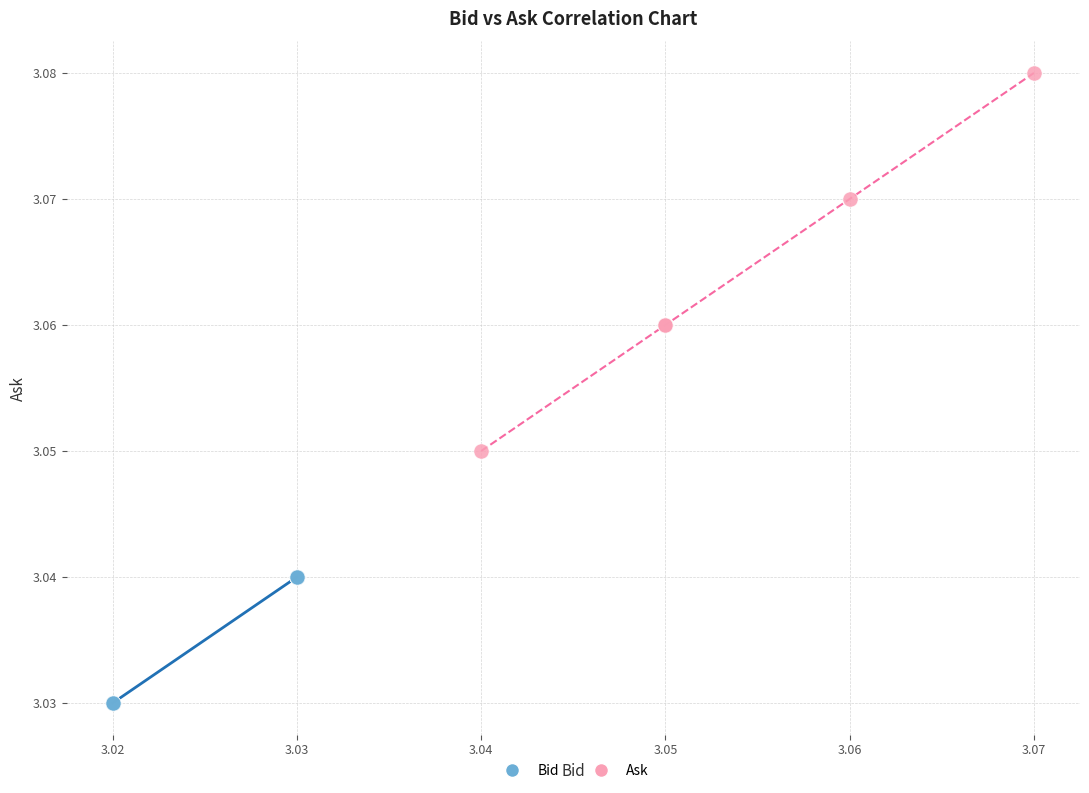

Which series reaches the maximum Y coordinate?

Ask